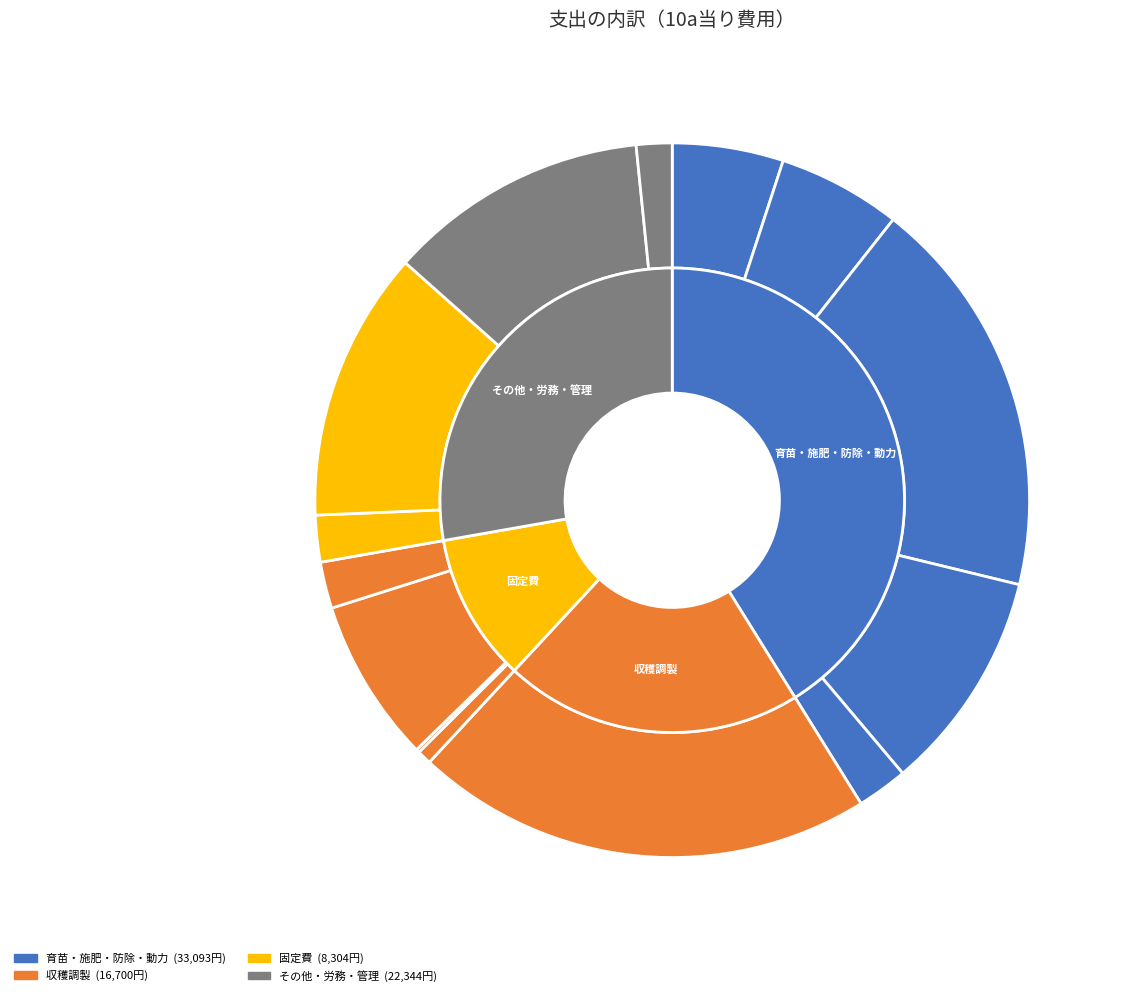

Approximately how many times larger is the value at 農機具等修繕 compared to 農機具等償却?

3.5